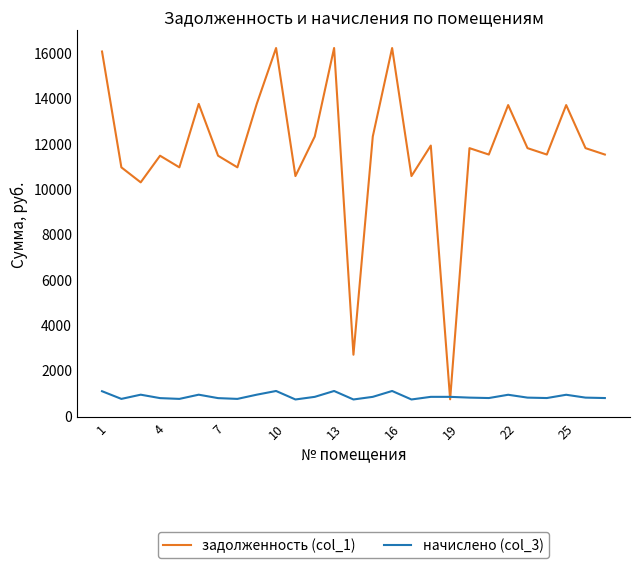

Count the number of categories in the chart.

27